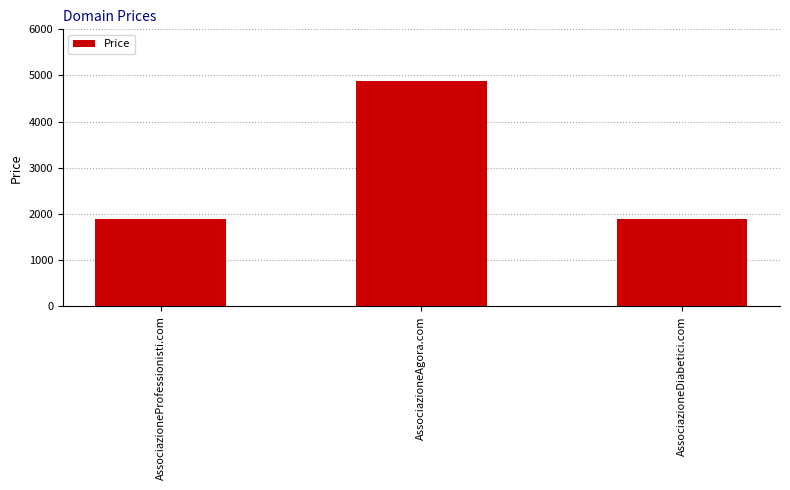

Reading left to right, what are all the values shown in this chart?

1888	4888	1888